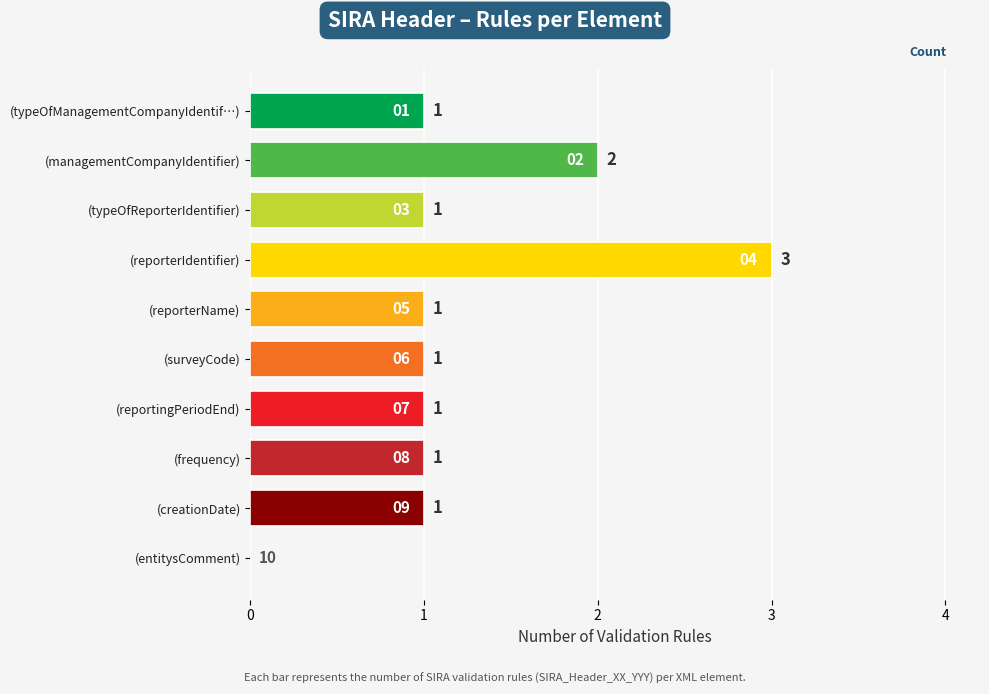

What is the sum of all values?

12